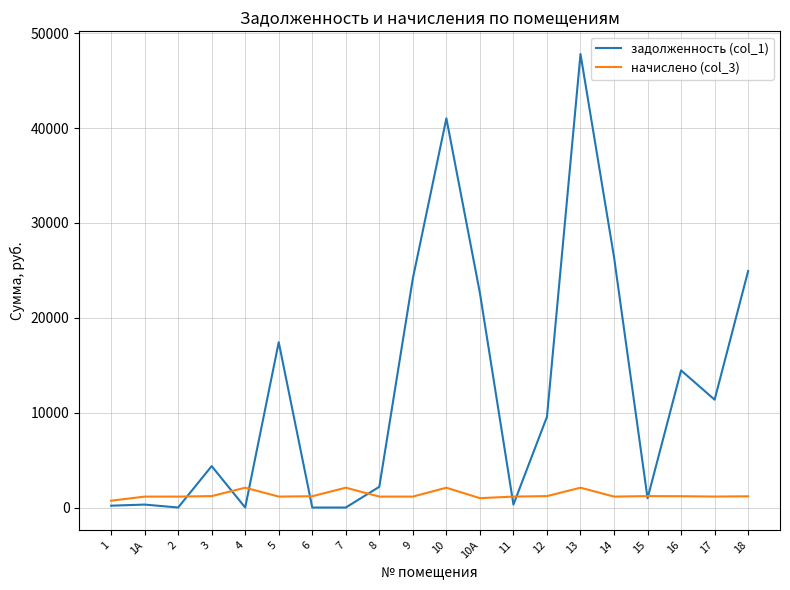

The value of начислено (col_3) at 16 is 1192.8. True or false?

True